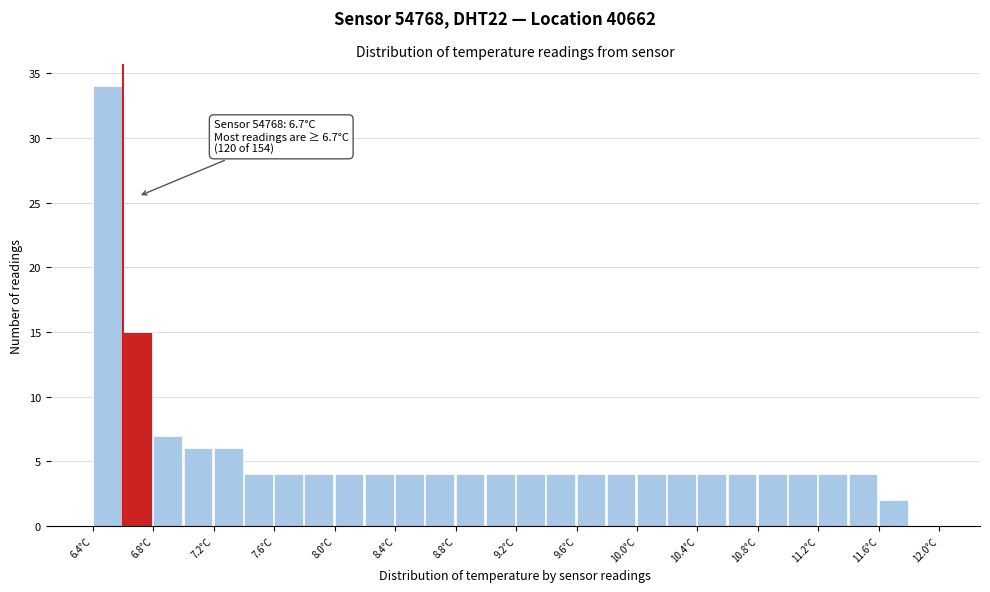

Over which range of the x-axis is the bar tallest?

6.4 to 6.6